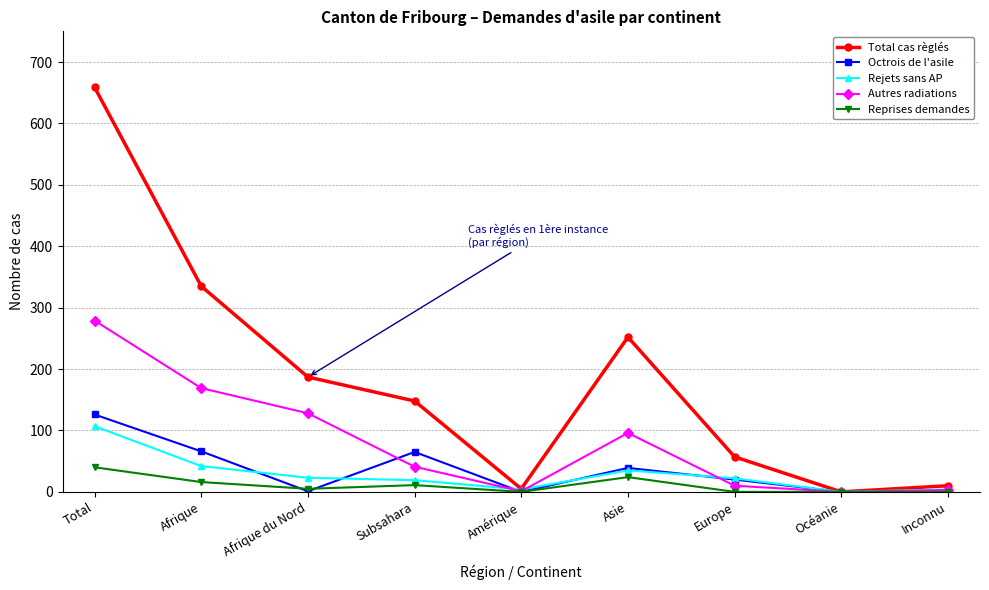

The value of Autres radiations at Afrique du Nord is 169. True or false?

False